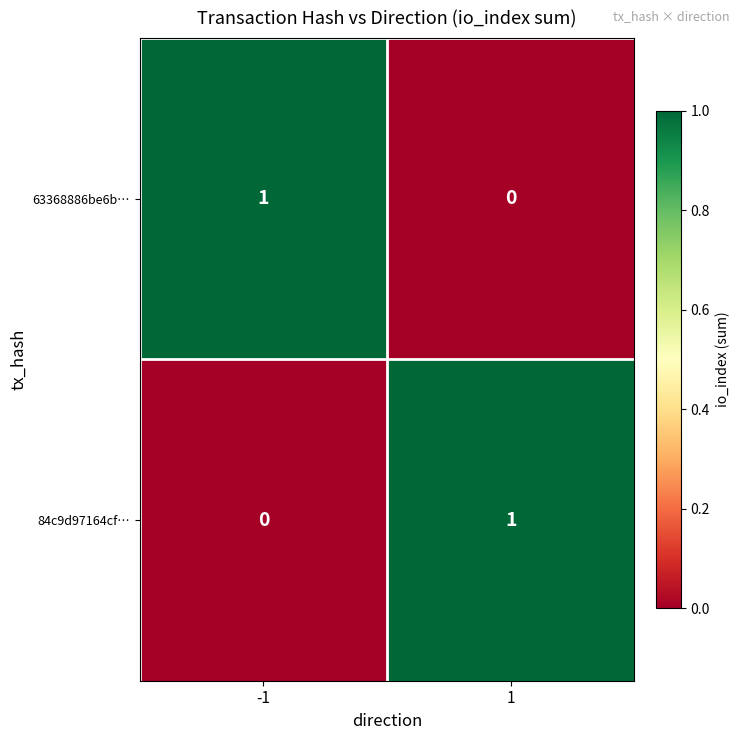

How many data points in 63368886be6b… are less than 1?

1